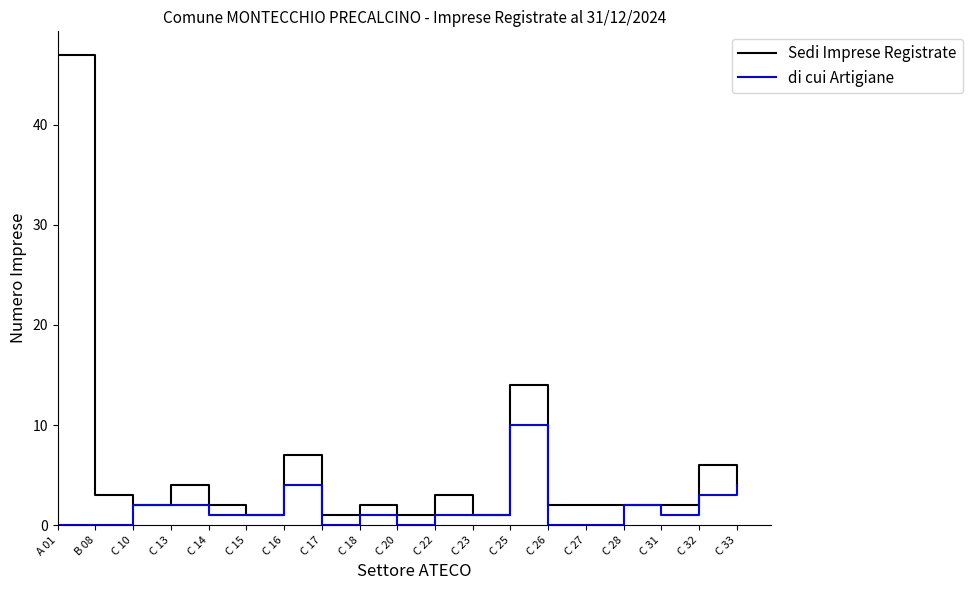

Is it true that di cui Artigiane equals 0 at C 17?

True